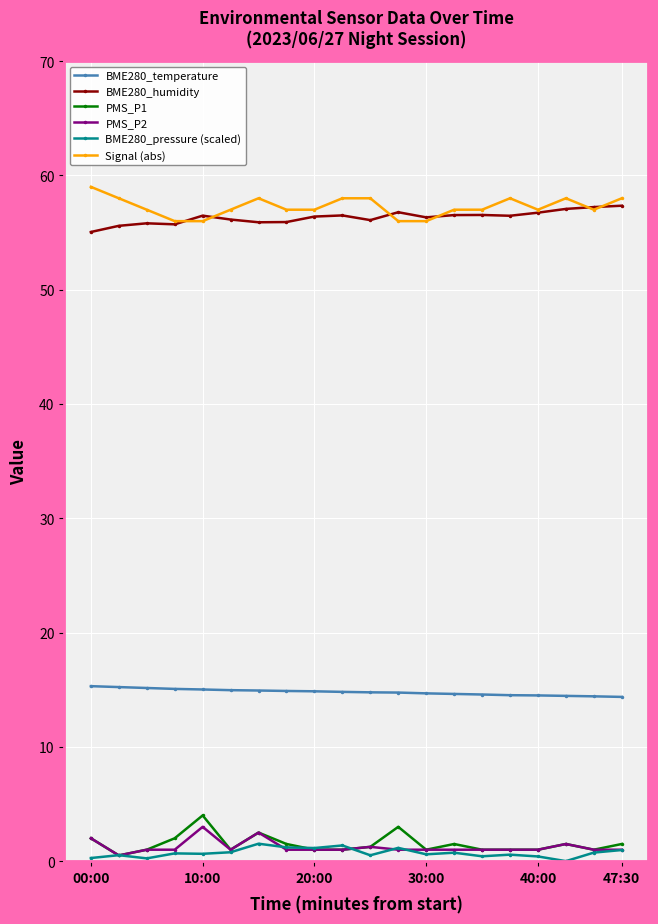

True or false: BME280_temperature and PMS_P1 intersect in this chart.

False